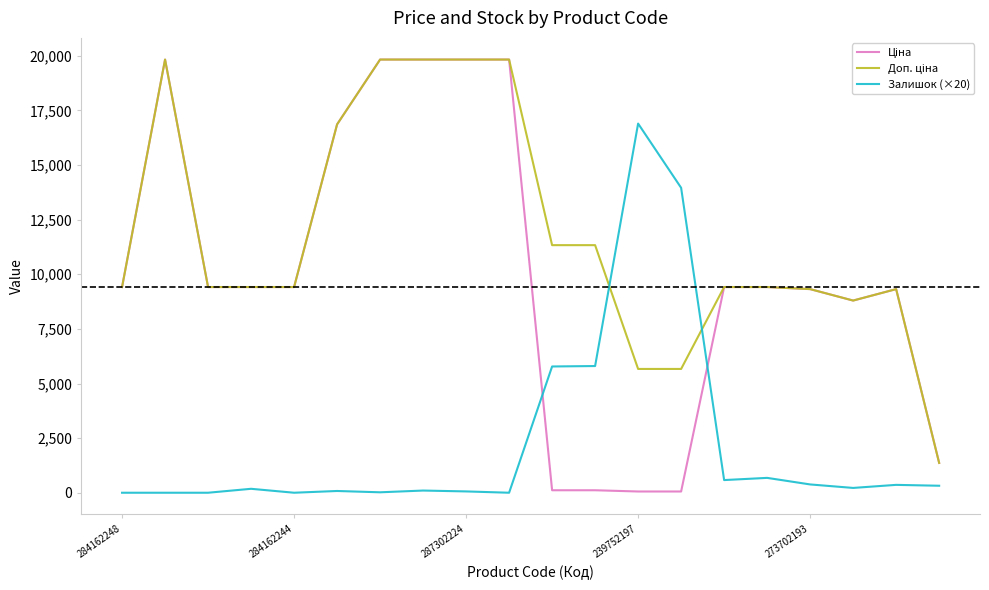

Does the chart have visible grid lines?

No